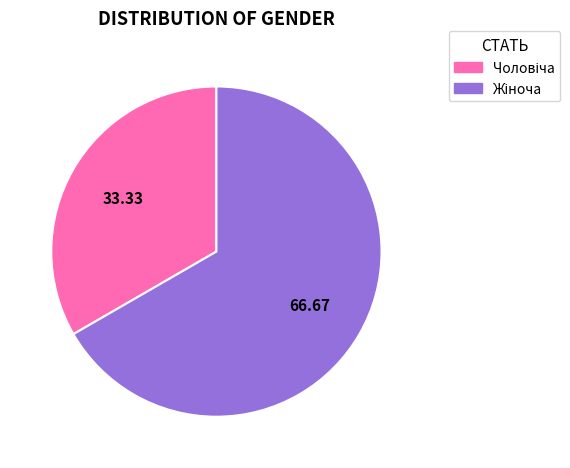

Is there a majority slice in this chart?

Yes